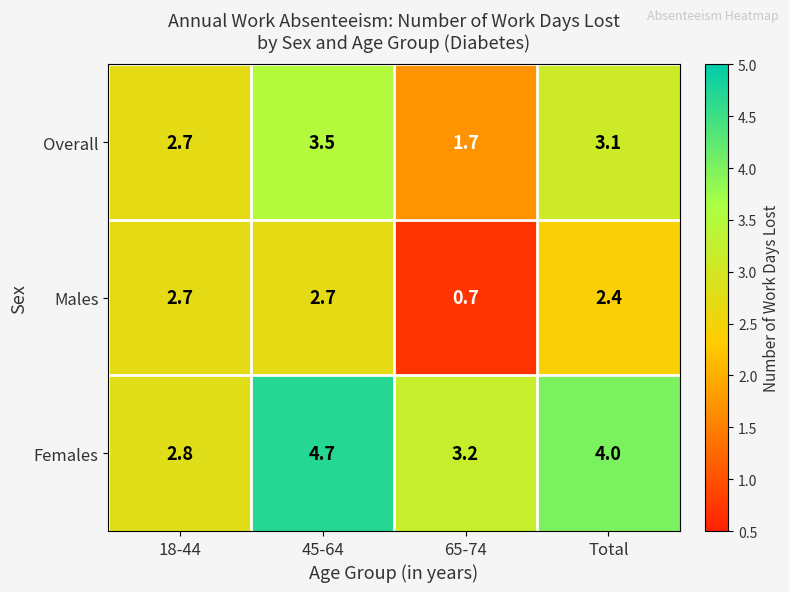

At which label does Females first exceed 4?

45-64